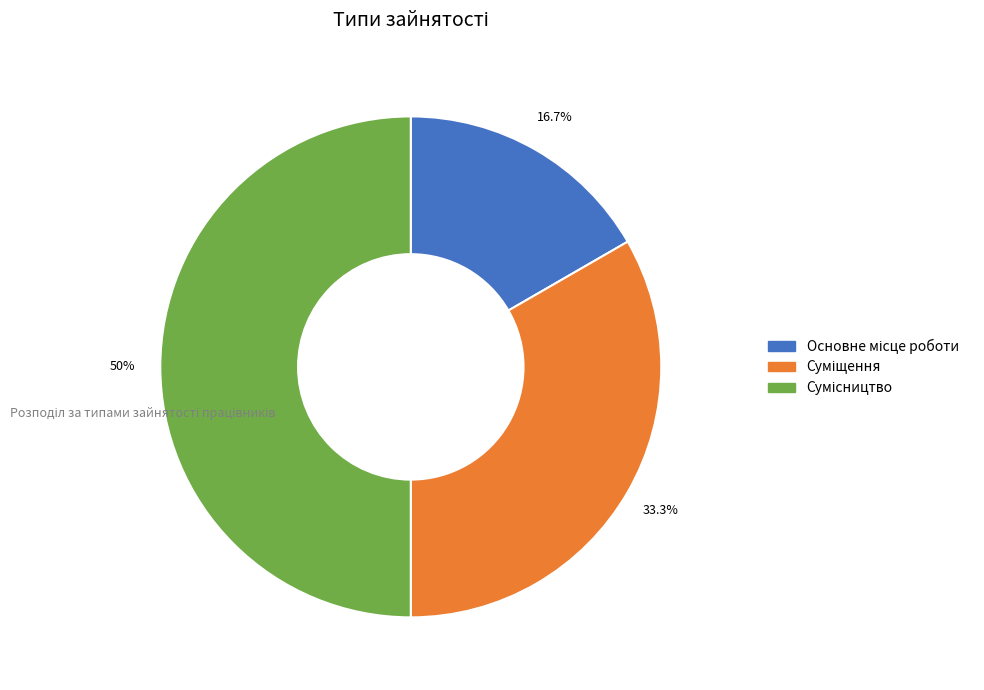

Combined, do Суміщення and Основне місце роботи account for over 50%?

No